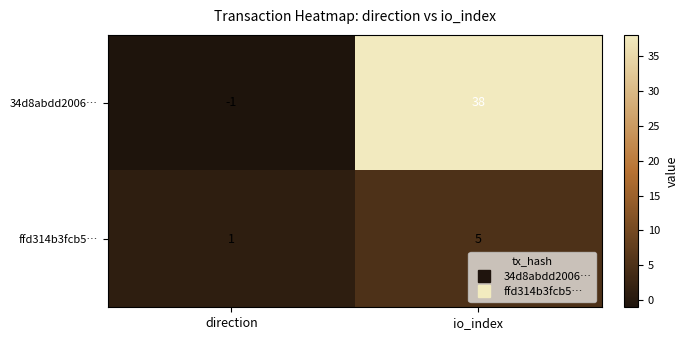

Reading left to right, transcribe all the data shown in this chart.

34d8abdd2006…: -1	38
ffd314b3fcb5…: 1	5